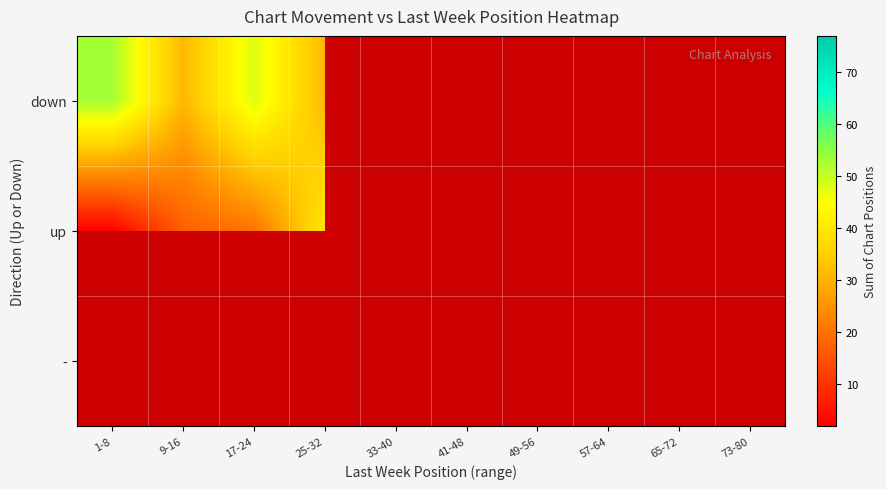

How many series are shown in this chart?

3